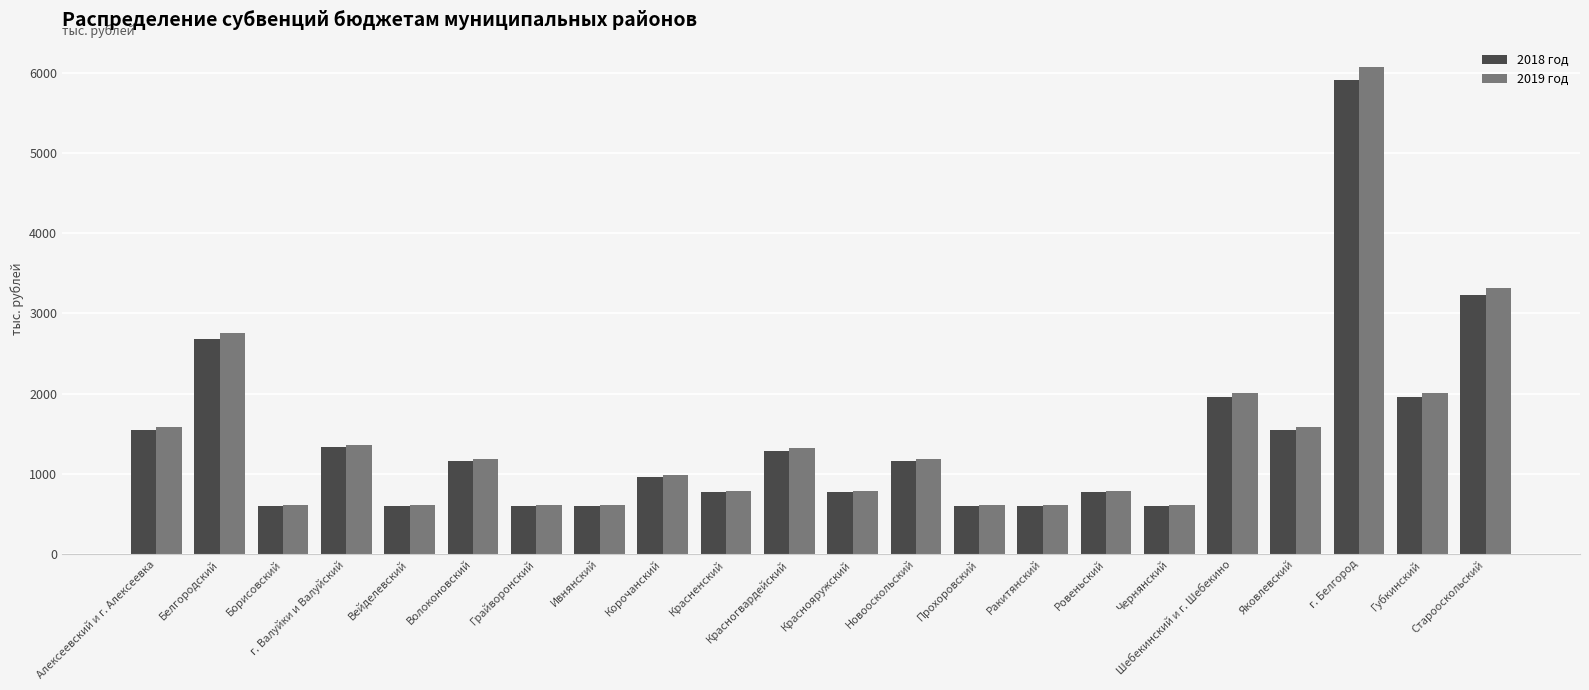

Which category has the highest value in the 2019 год series?

г. Белгород